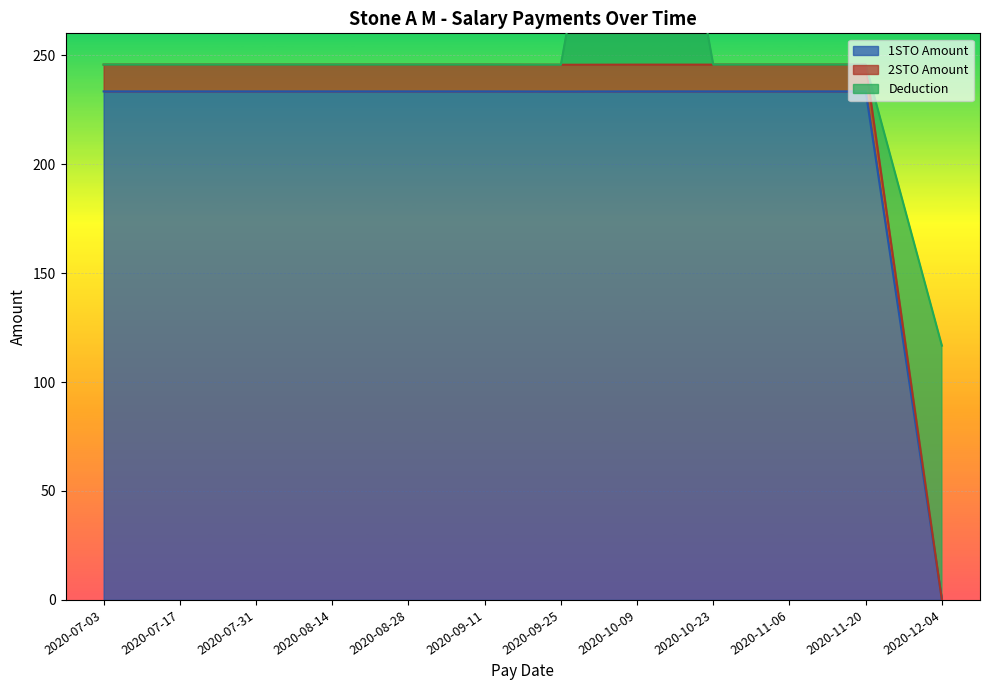

The value of 1STO Amount at 2020-08-14 is 333.2. True or false?

False